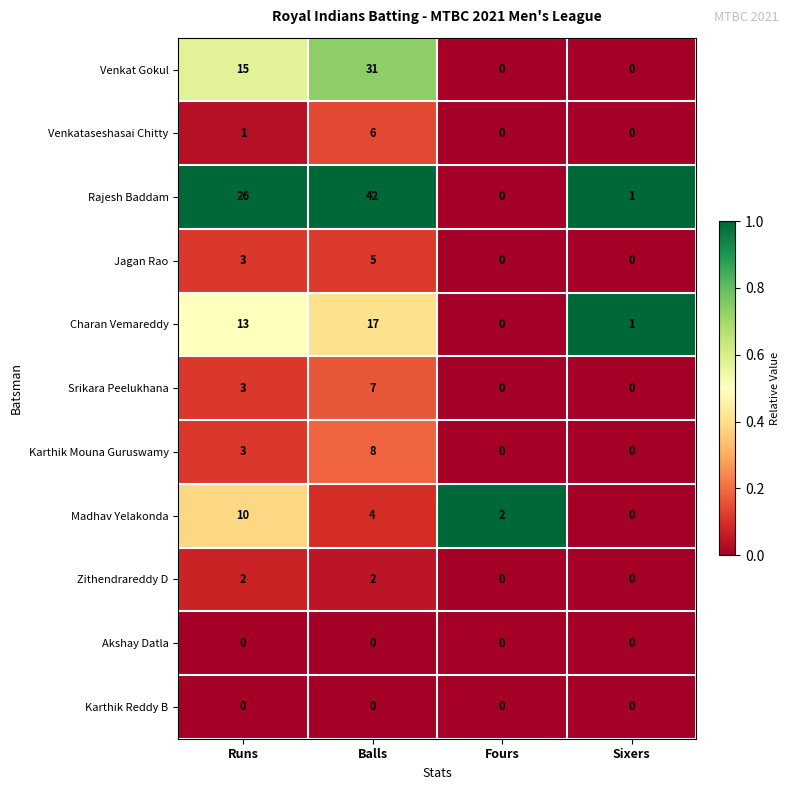

What is the sum of all Jagan Rao values?

8